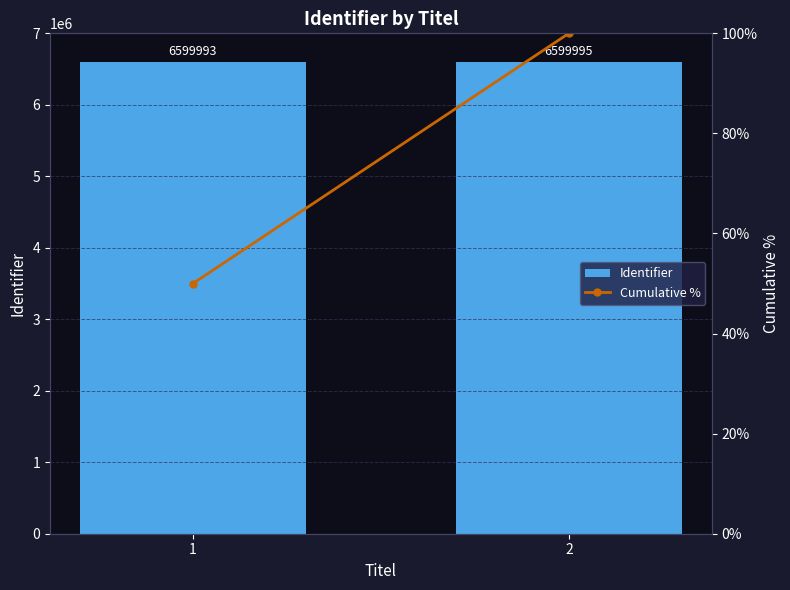

What is the smallest value displayed?

50.0